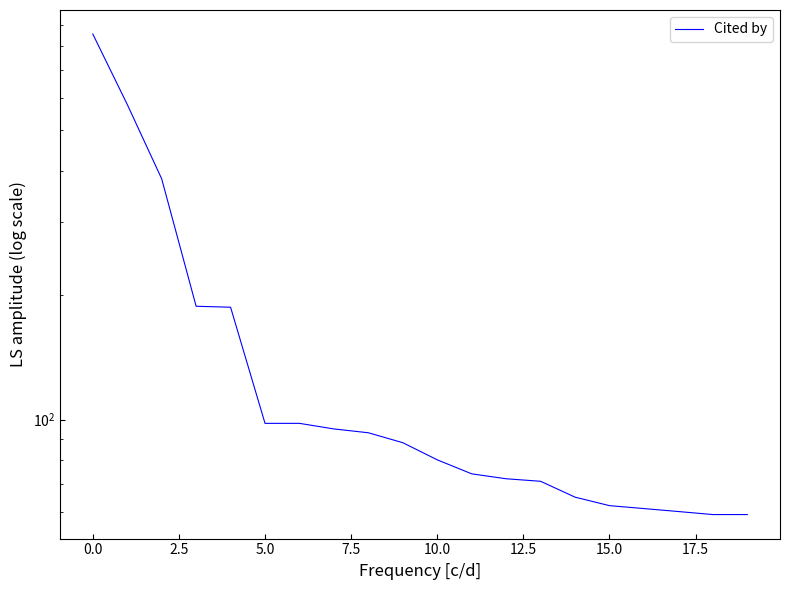

Is it true that the value at 17 is 88?

False